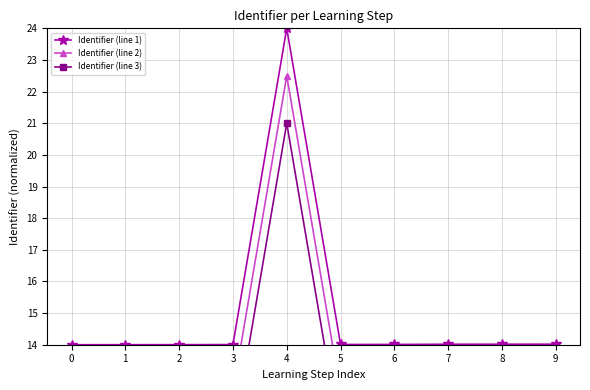

What is the average value of the Identifier (line 2) series?

13.5